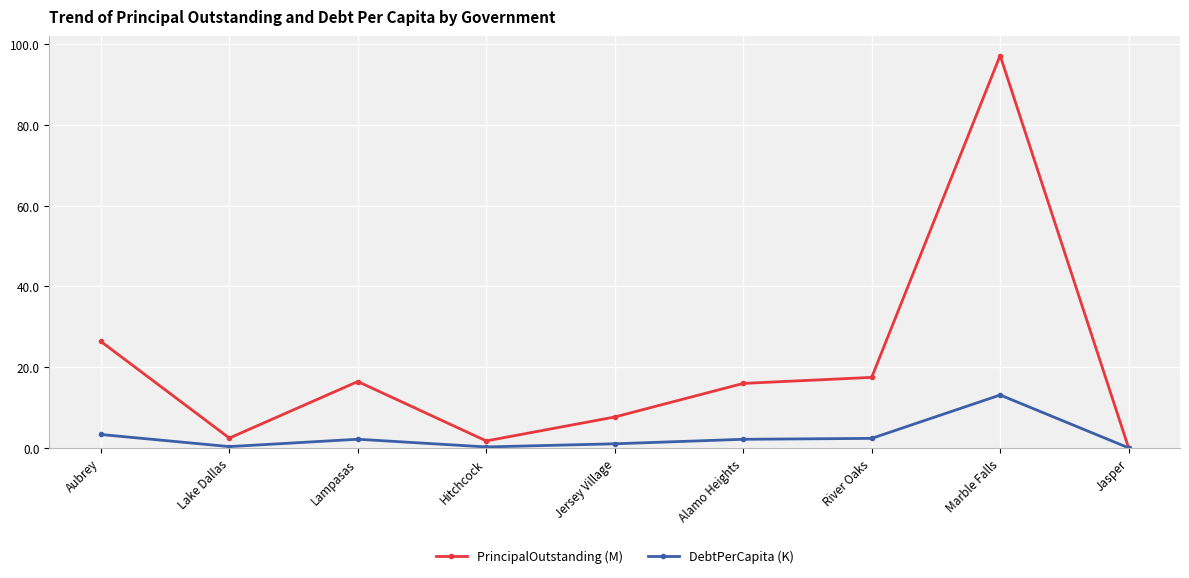

Where is the first local minimum for PrincipalOutstanding (M)?

Lake Dallas